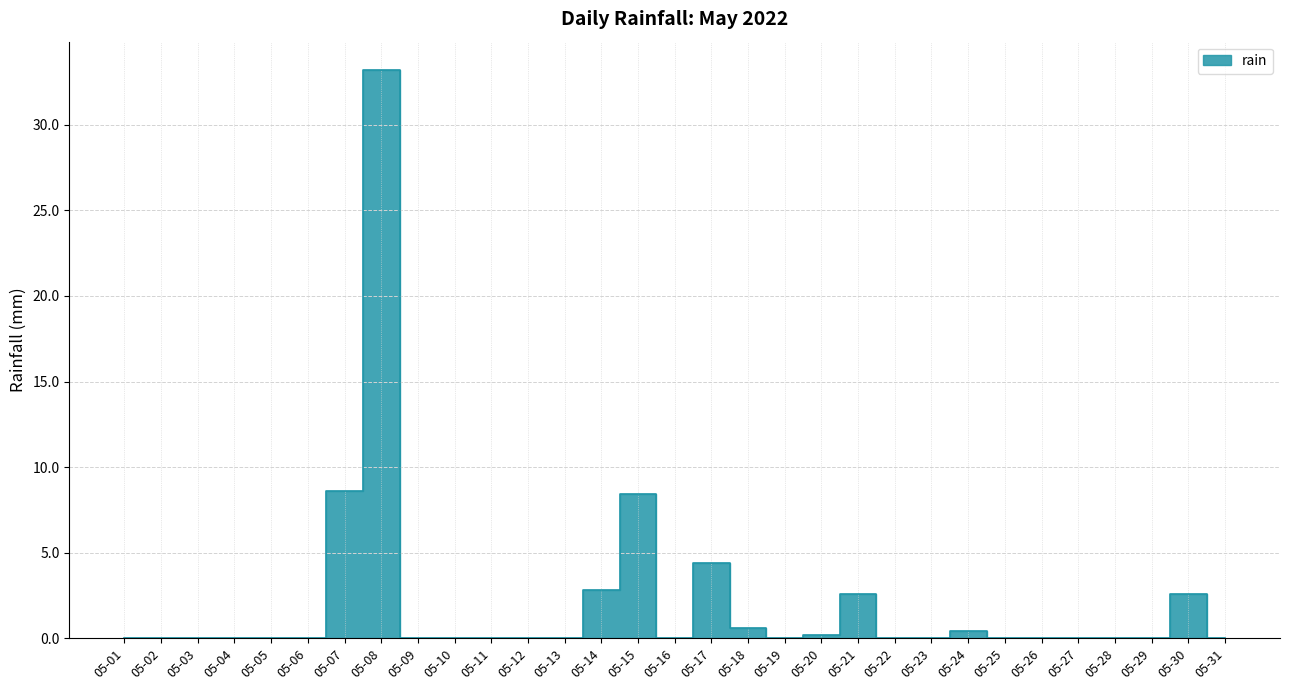

What is the average value?

2.1